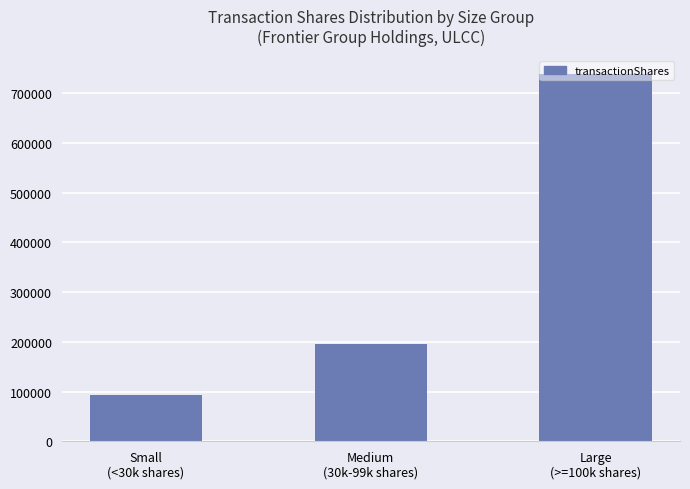

What is the value of the 3rd bar from the left?

738644